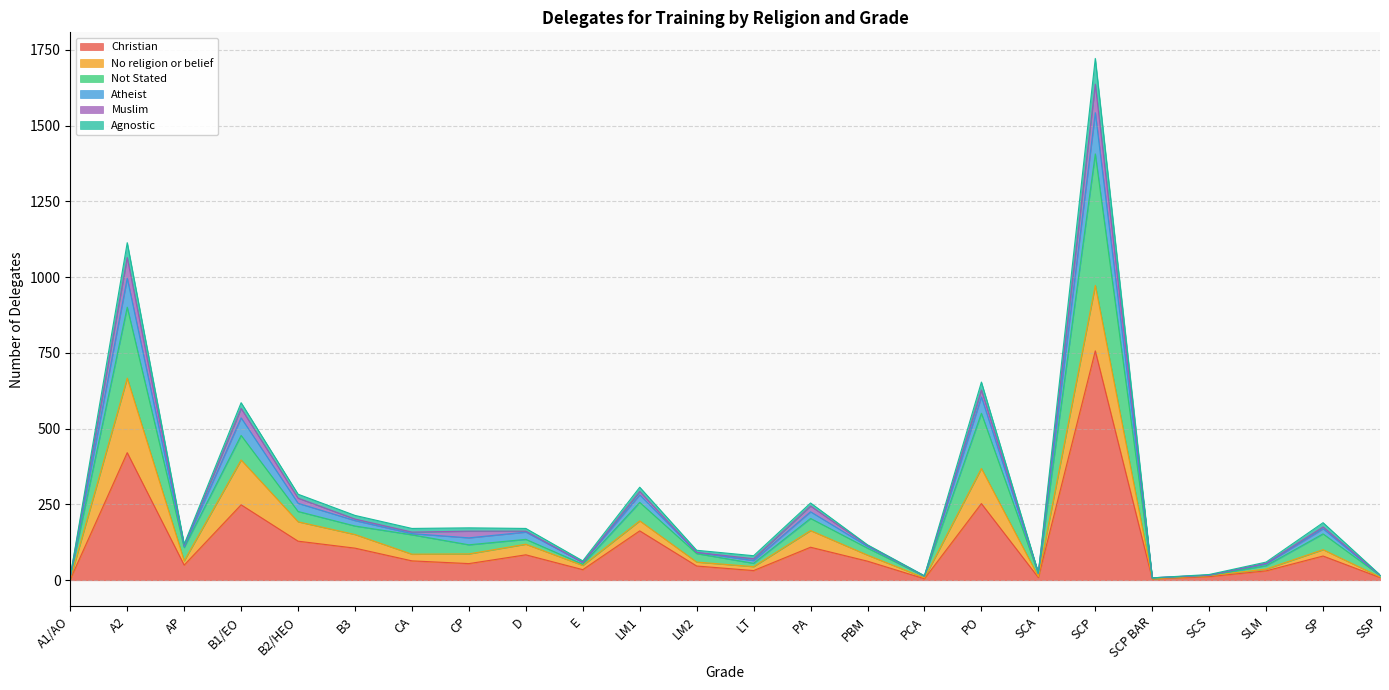

Which series has the widest spread of values?

Christian